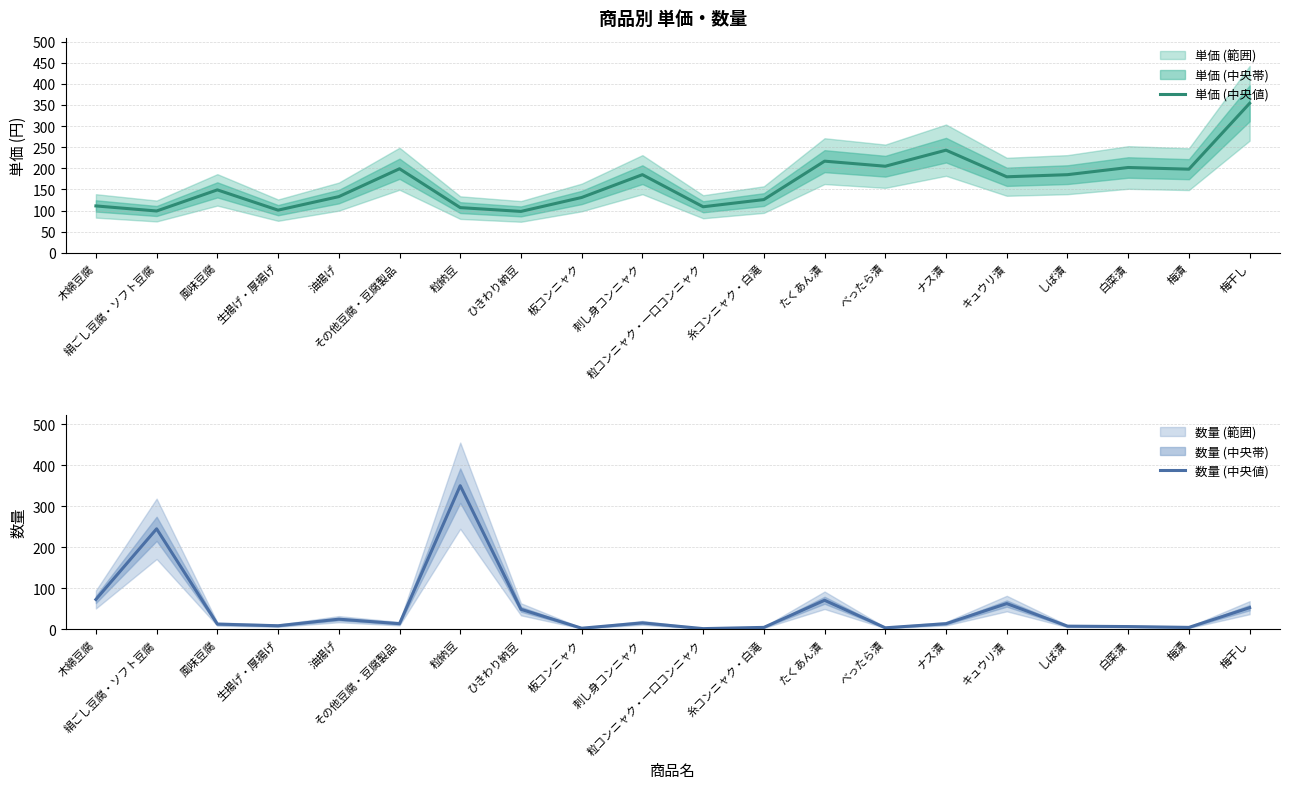

What is the maximum value shown in the chart?

354